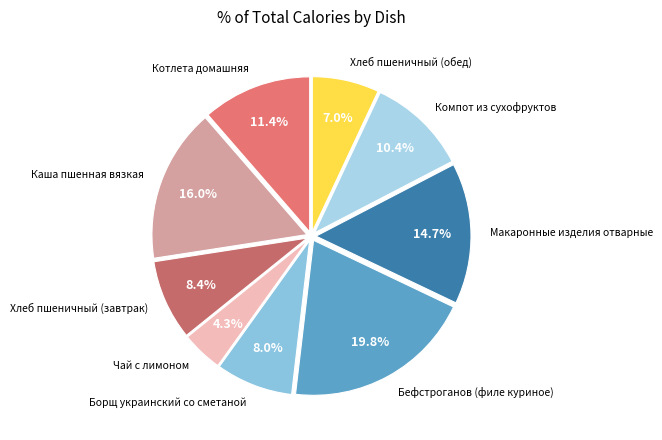

To the nearest percent, what is the average slice percentage?

11%